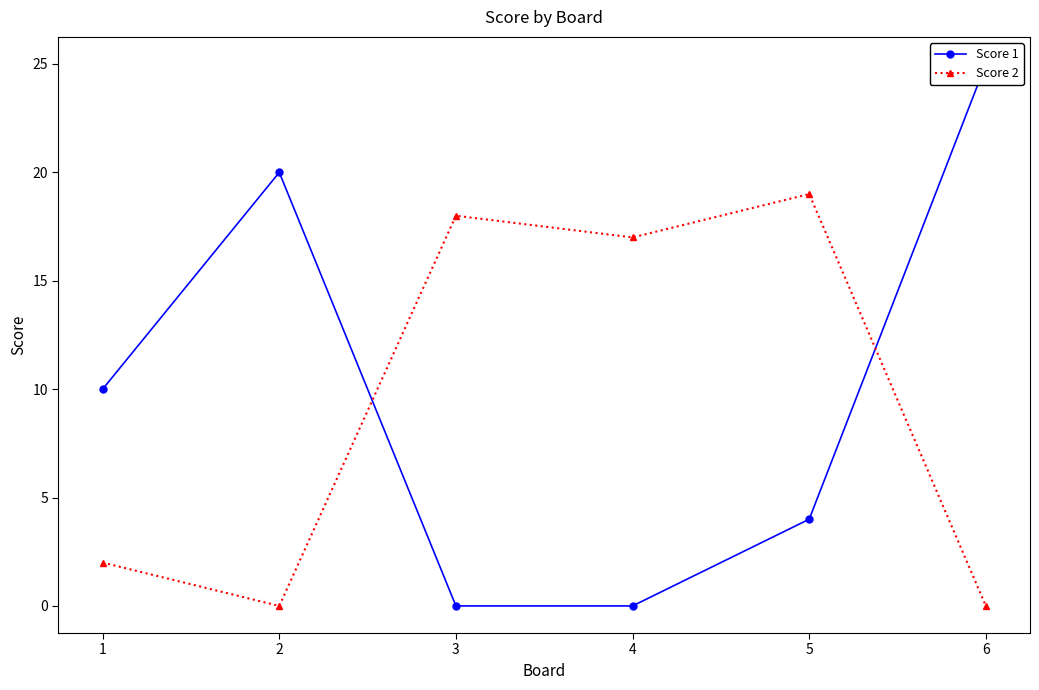

How many times do Score 2 and Score 1 cross each other?

2